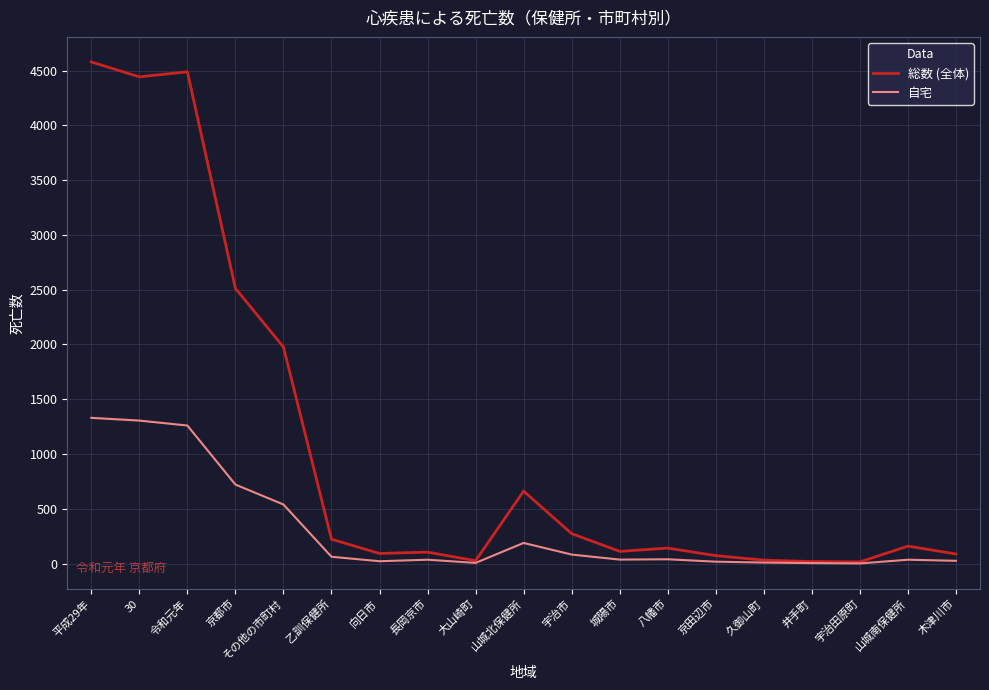

What are all the series names shown in the legend?

総数 (全体), 自宅